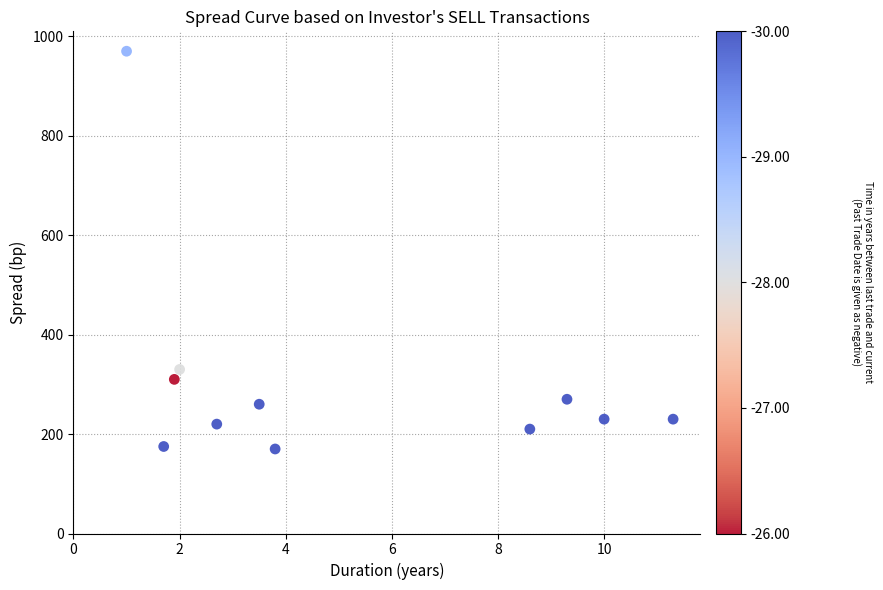

What is the range of Y values (max minus min)?

800